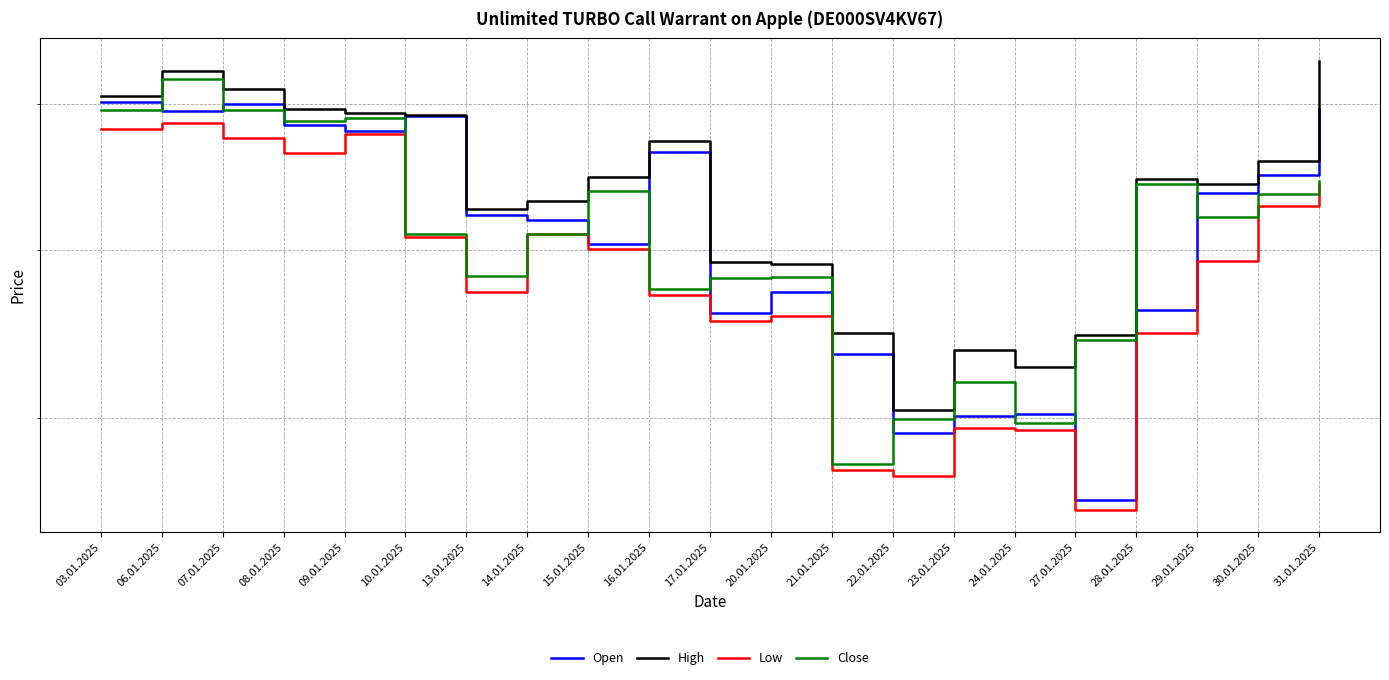

What is the sum of the High values at 17.01.2025 and 23.01.2025?

13305